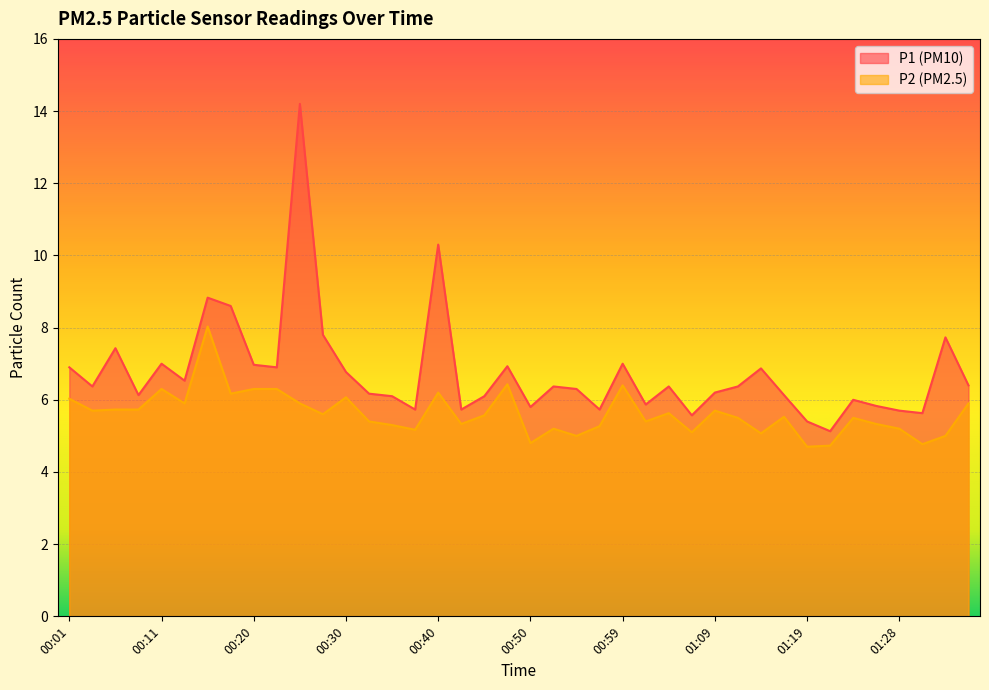

True or false: P1 and P2 cross at least once.

False